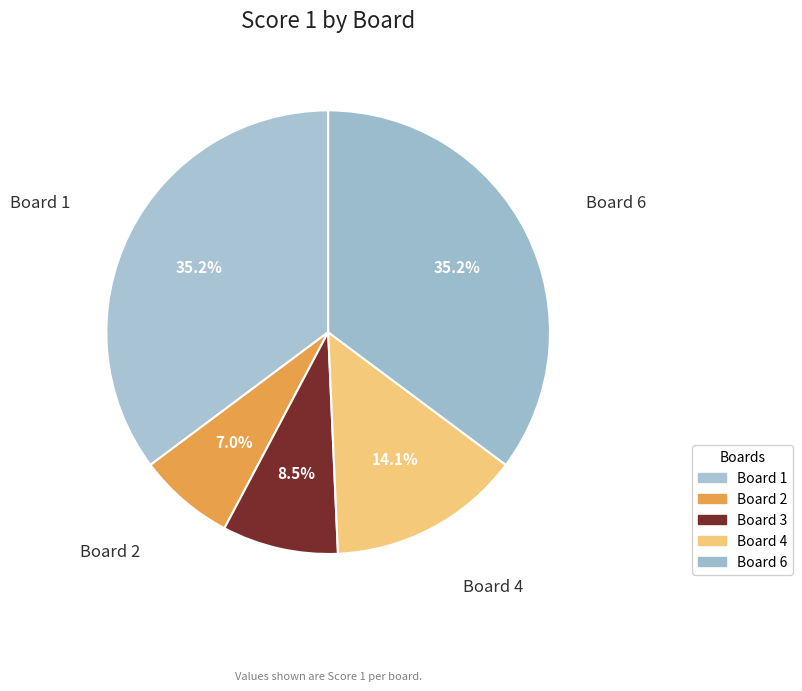

Count the number of slices in the pie.

5